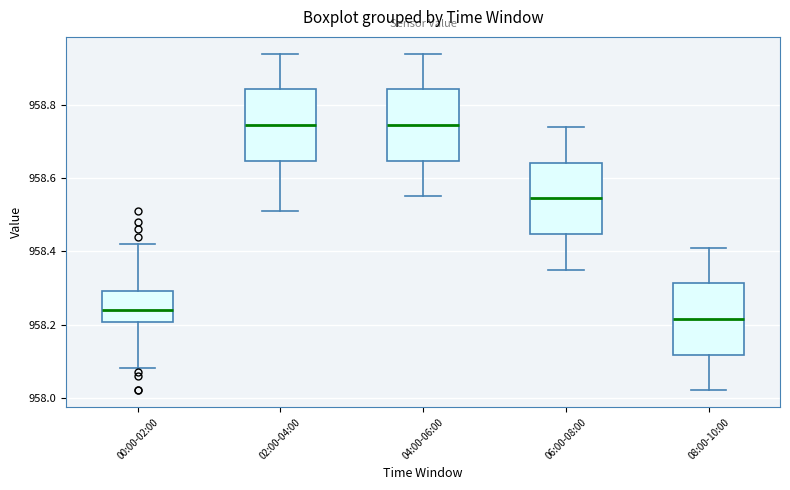

Where does the lower whisker of the box for 04:00-06:00 end on the y-axis? The values are not printed on the chart, so give them approximately, as read against the axis.

958.56